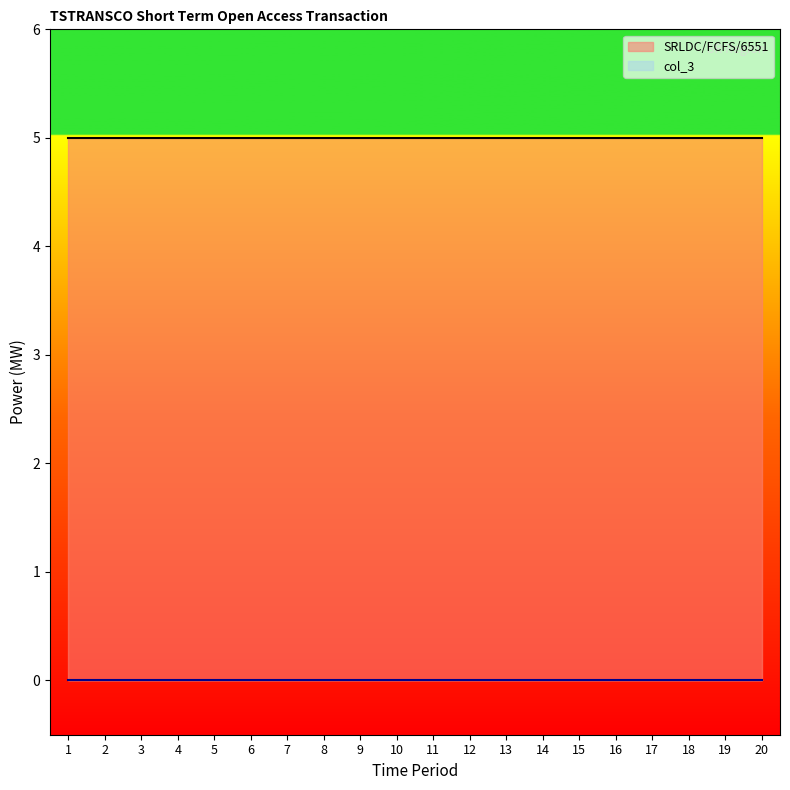

Is it true that SRLDC/FCFS/6551 equals 5 at 12?

True